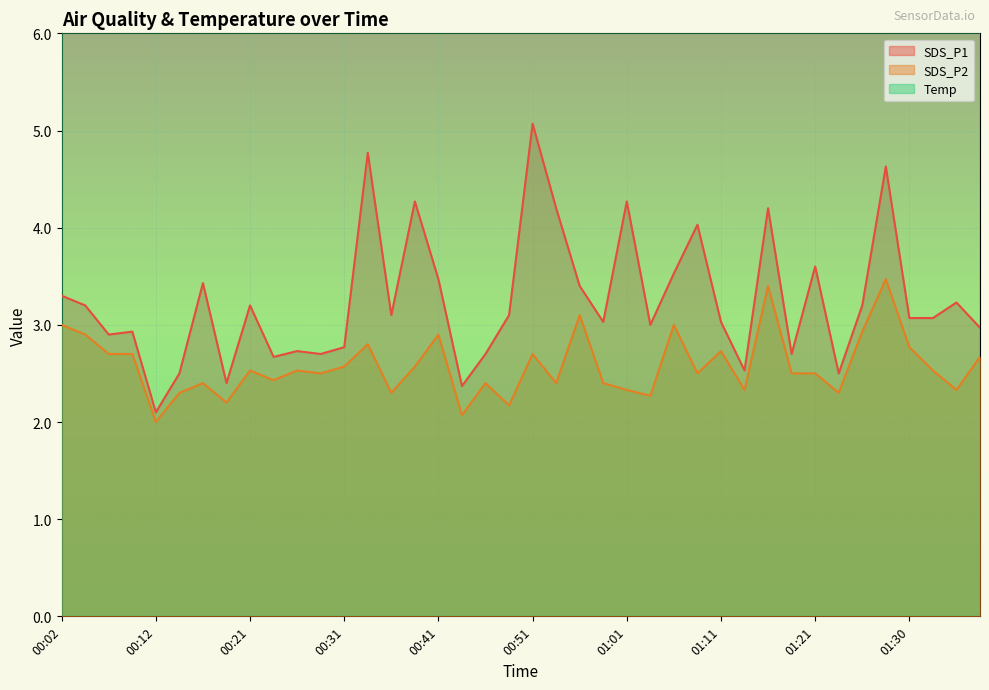

What is the difference between the second highest and second lowest values in the Temp series?

1.7